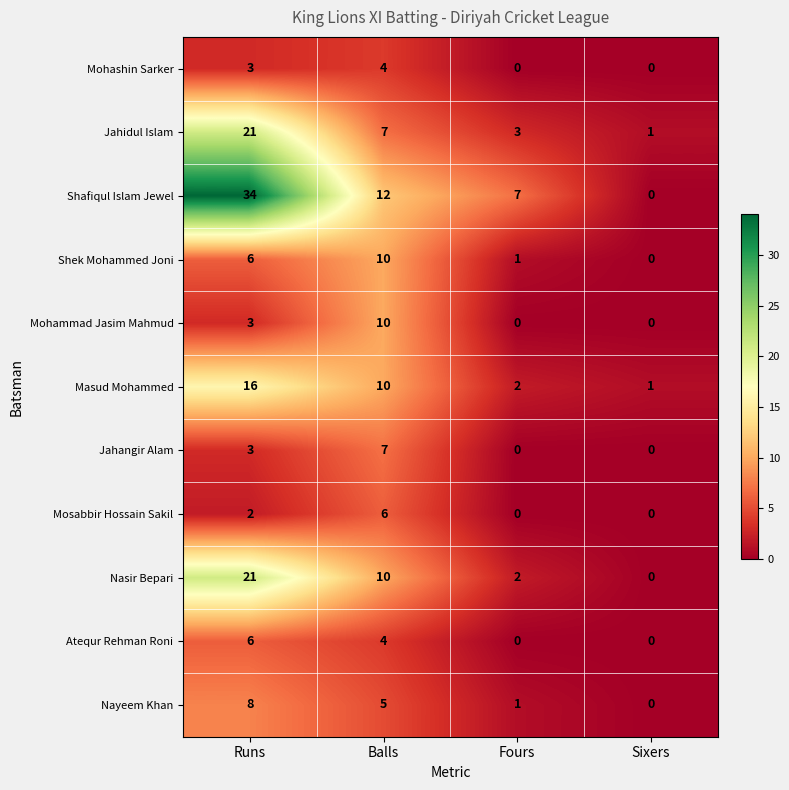

How many series are shown in this chart?

11